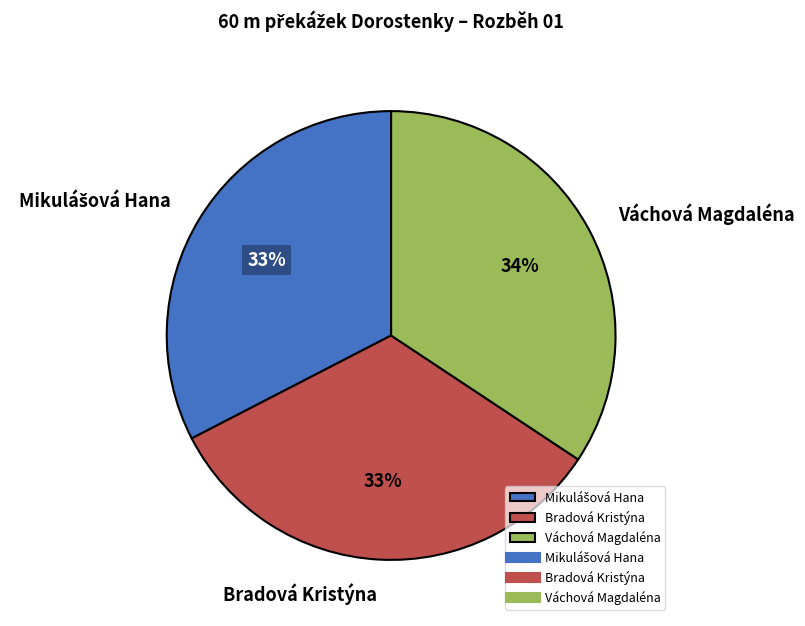

To the nearest percent, what portion does Bradová Kristýna represent?

33%